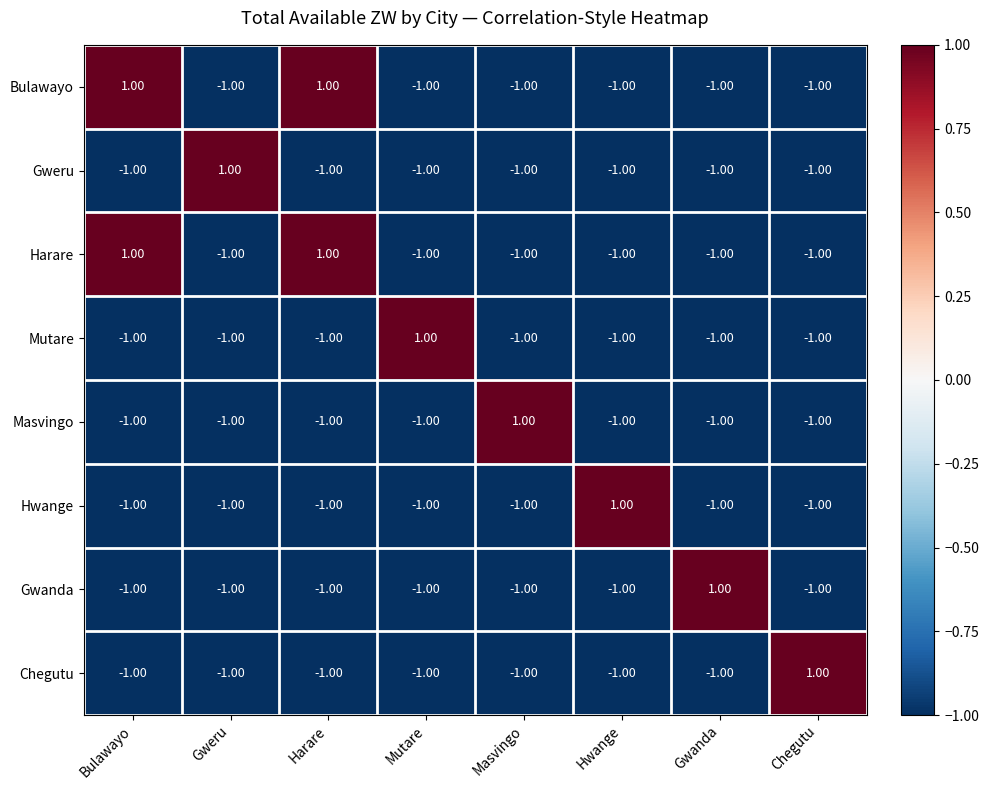

At how many categories does at least one series exceed 0?

8